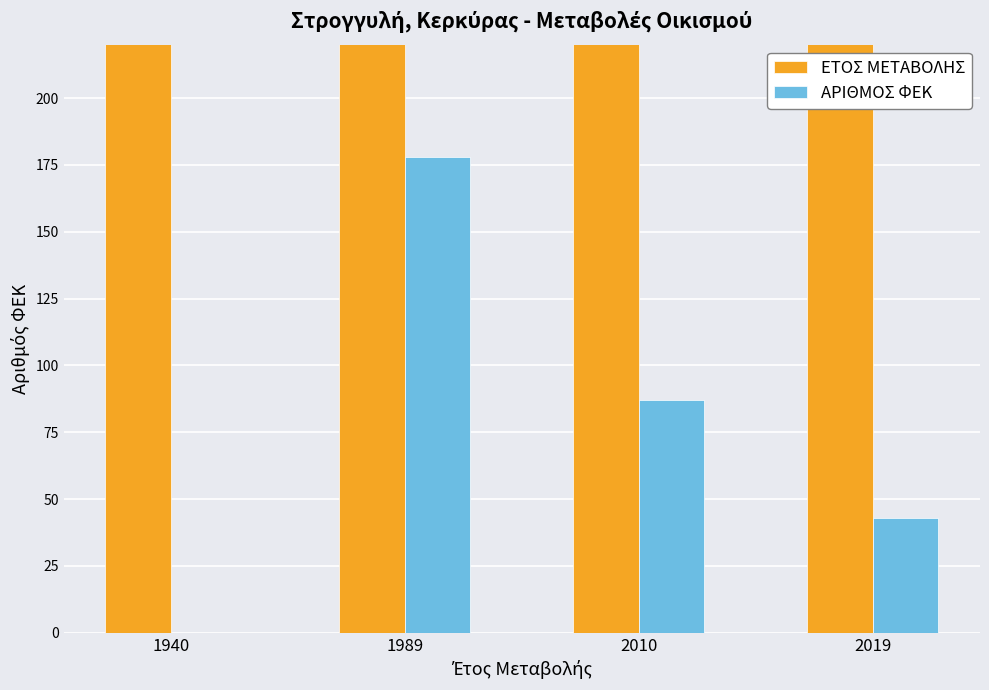

What is the difference between the ΑΡΙΘΜΟΣ ΦΕΚ values at 1989 and 2010?

91